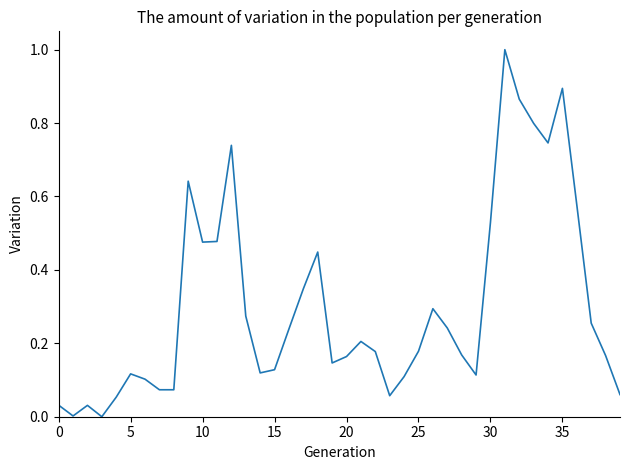

What is the greatest value displayed?

1.0